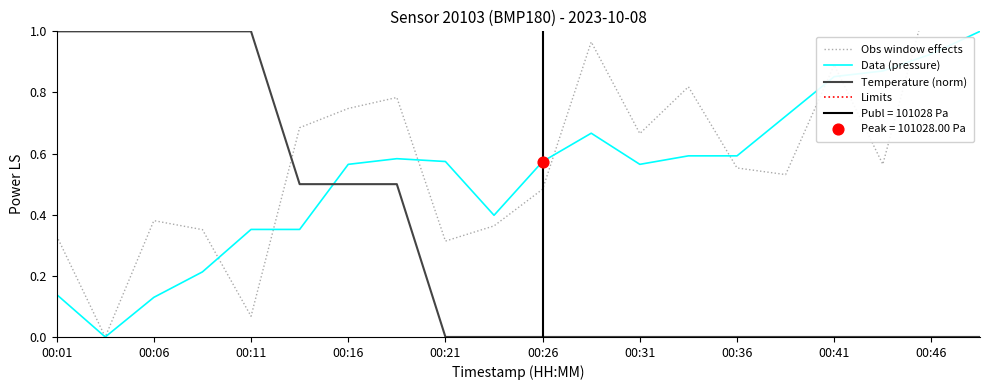

What is the total value across all series at 00:49?

1.0